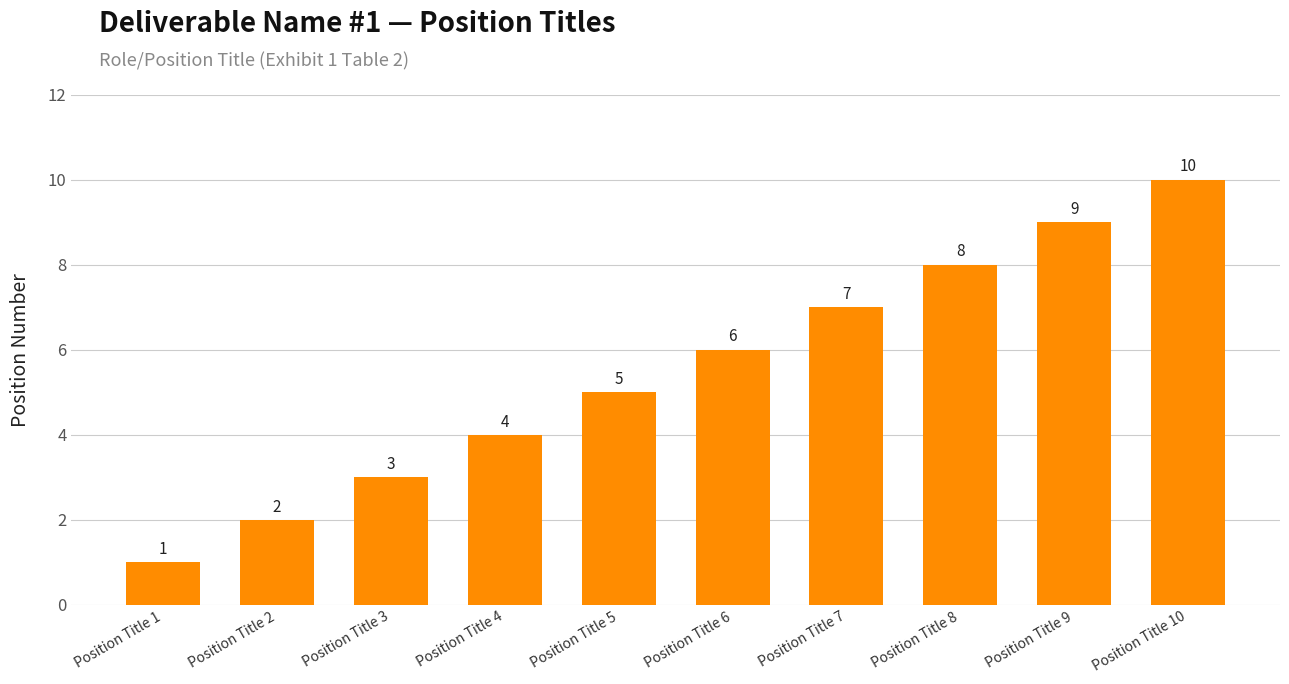

What is the sum of all values?

55